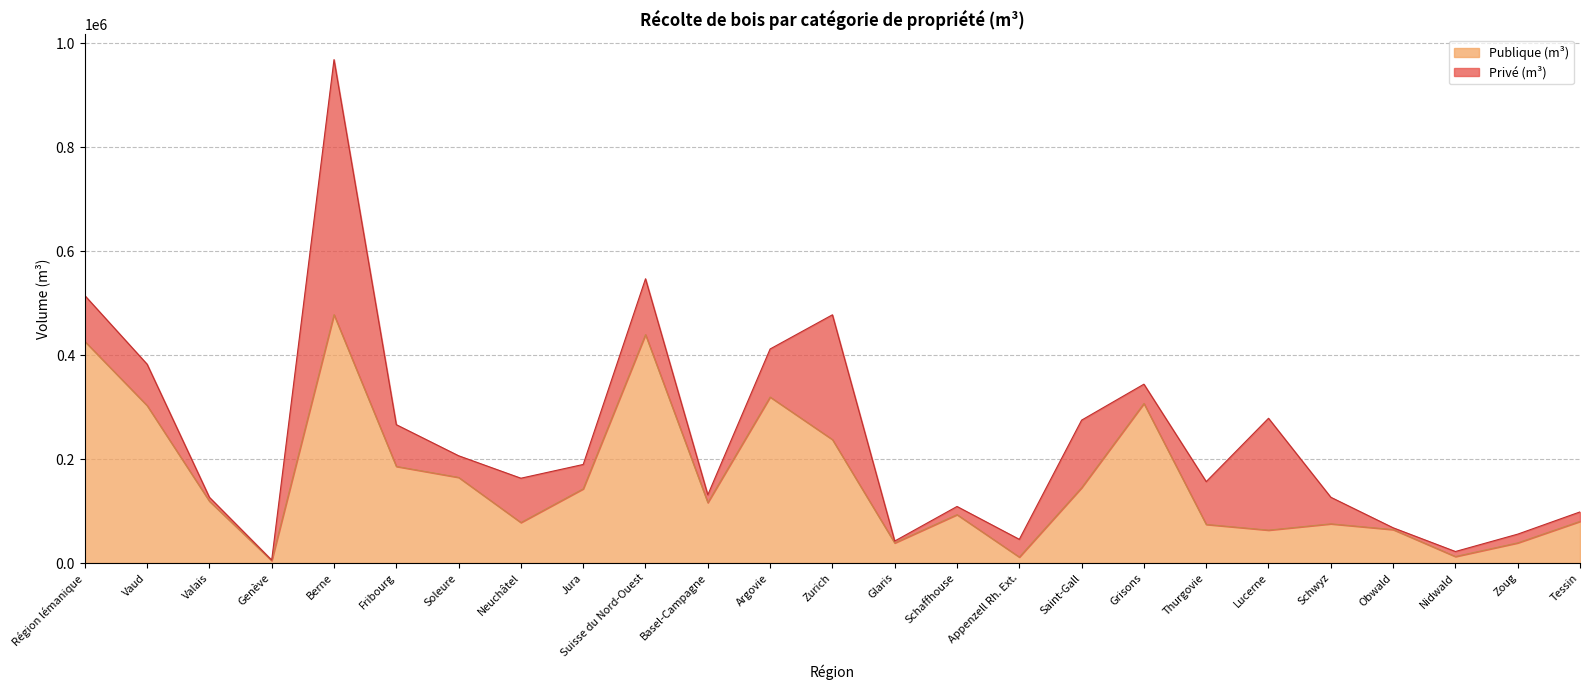

Between Saint-Gall and Vaud, which is larger?

Vaud